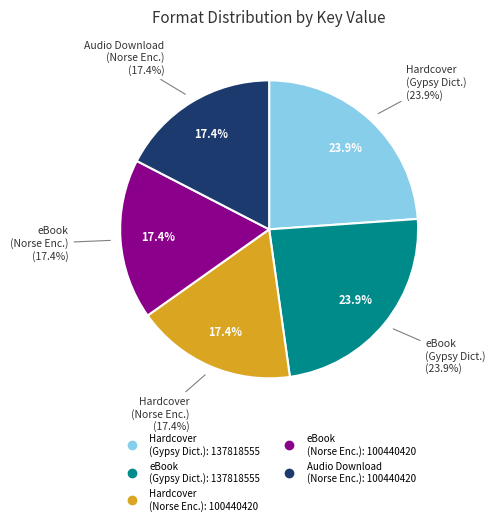

What portion of the pie excludes Hardcover (Dictionary of Gypsy Mythology)?

76.1%